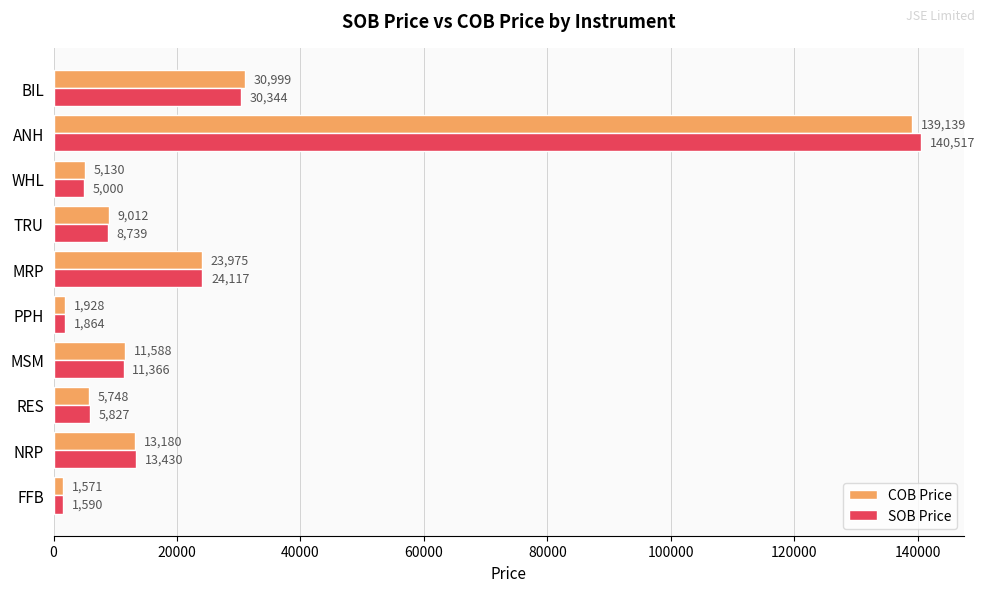

What is the lowest value of the COB Price series?

1571